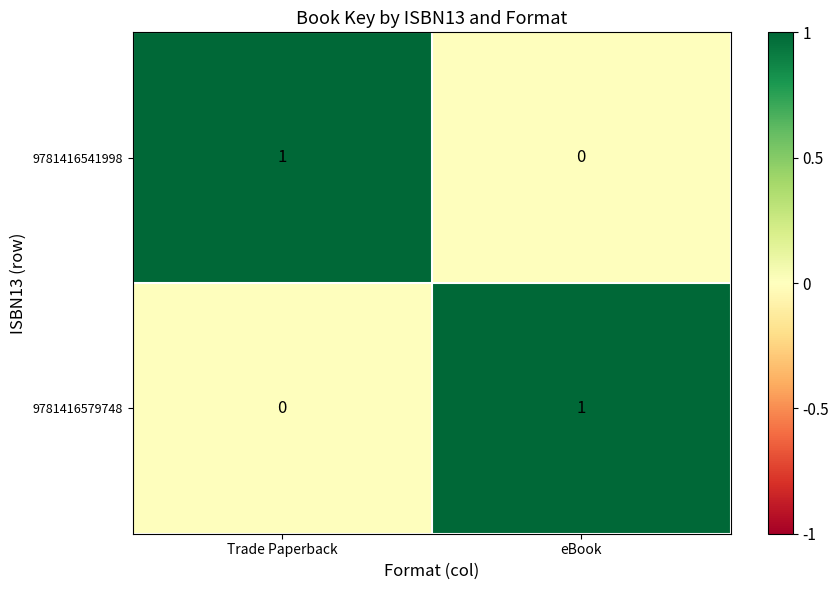

Is it true that 9781416541998 equals 2 at Trade Paperback?

False